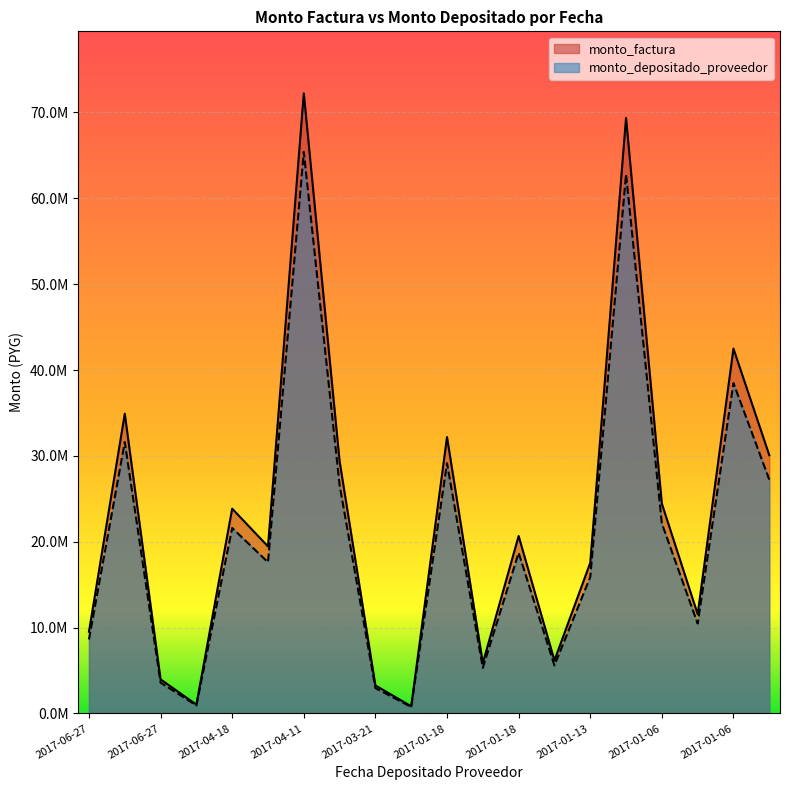

The monto_factura series shows 6178564 at 2017-01-18. True or false?

True